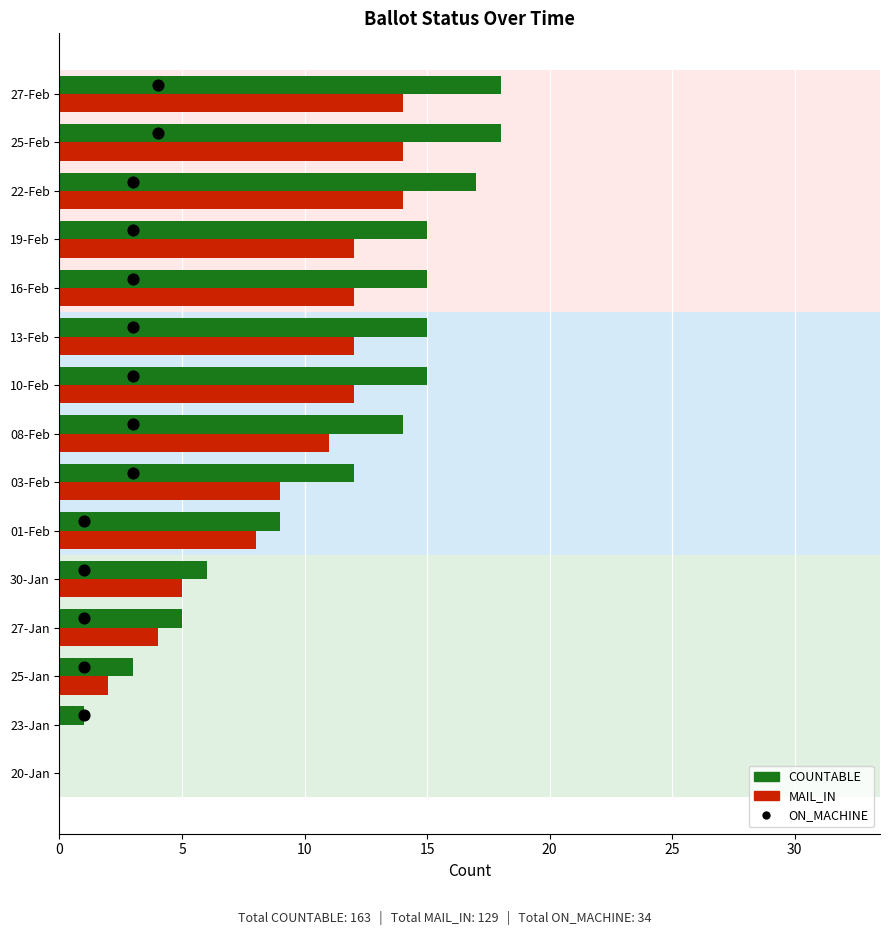

Is the value of COUNTABLE at 25-Jan greater than the value of MAIL_IN at 20-Jan?

Yes